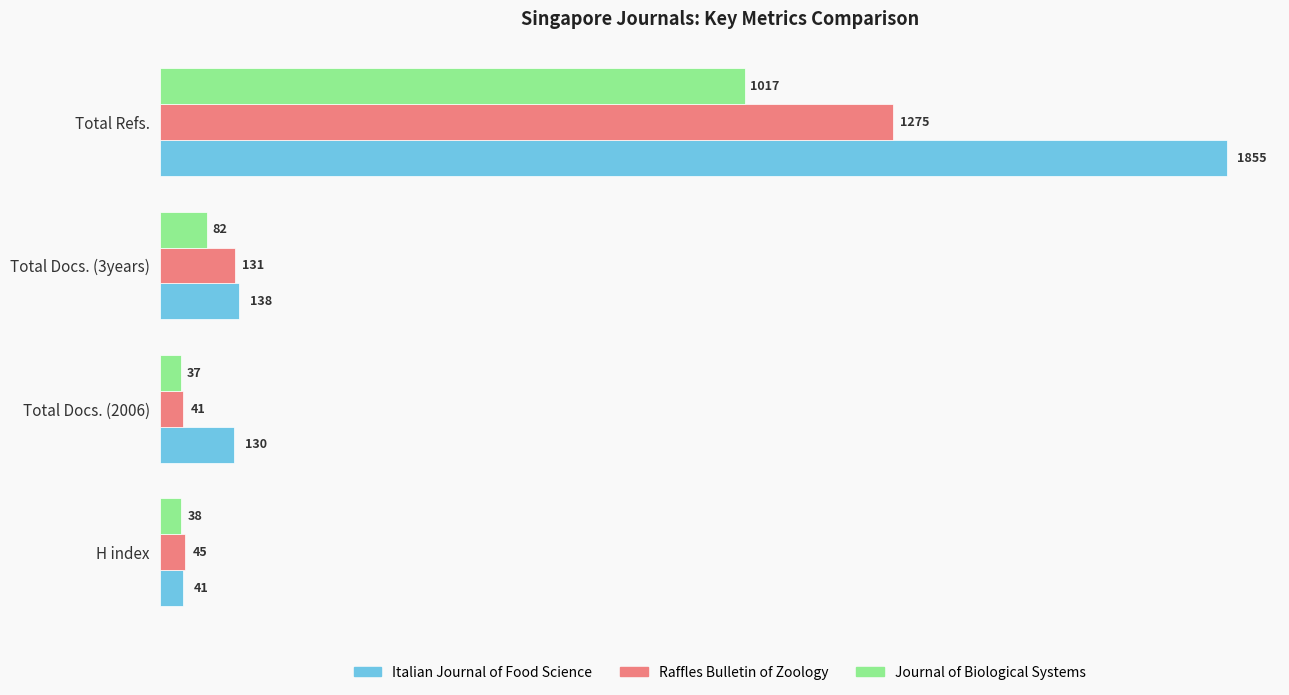

What is the sum of all Raffles Bulletin of Zoology values?

1492